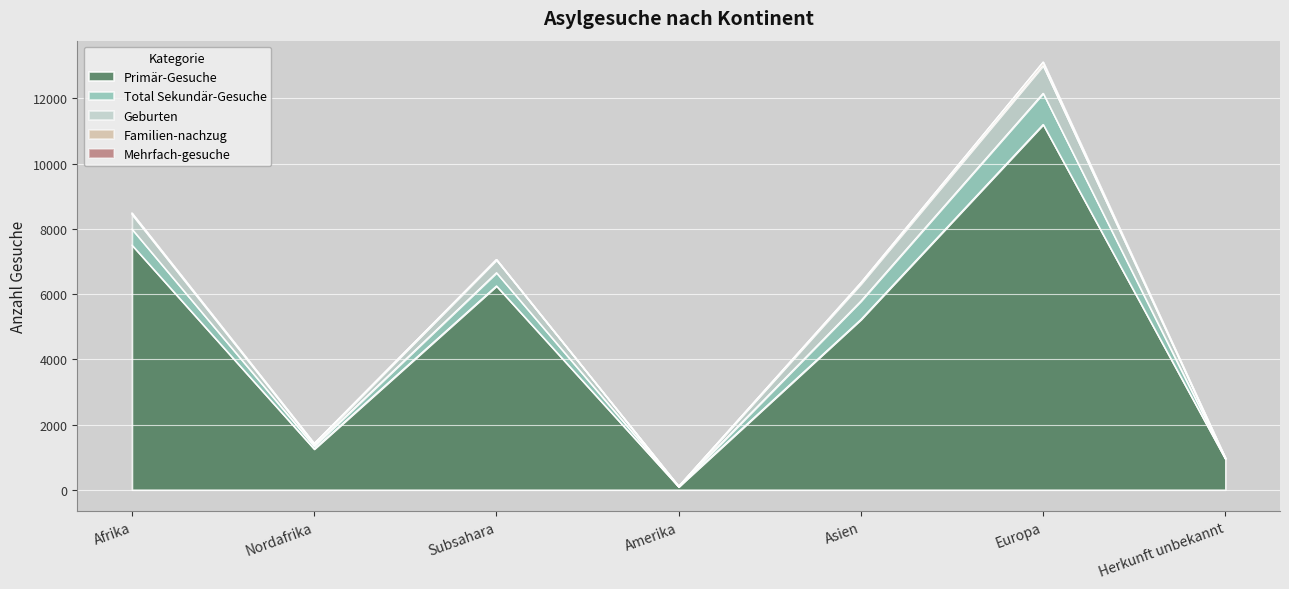

Is the value of Primär-Gesuche at Herkunft unbekannt greater than the value of Total Sekundär-Gesuche at Afrika?

Yes